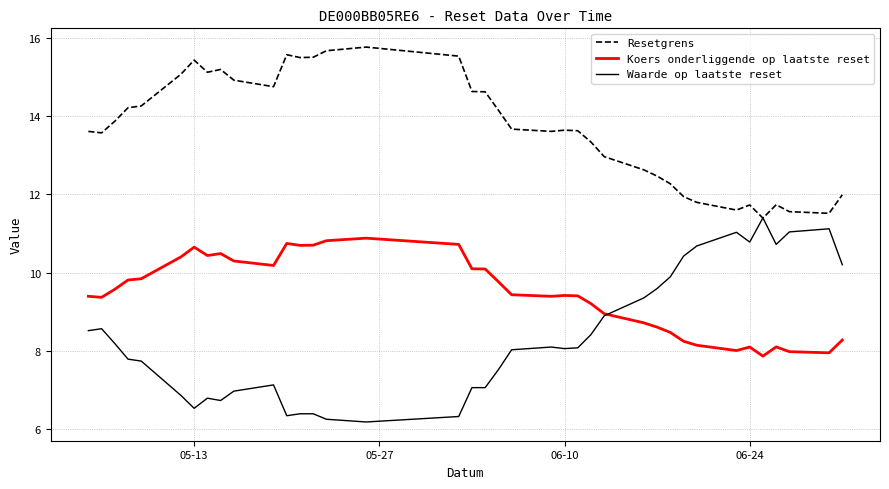

What is the minimum value shown in the chart?

6.2